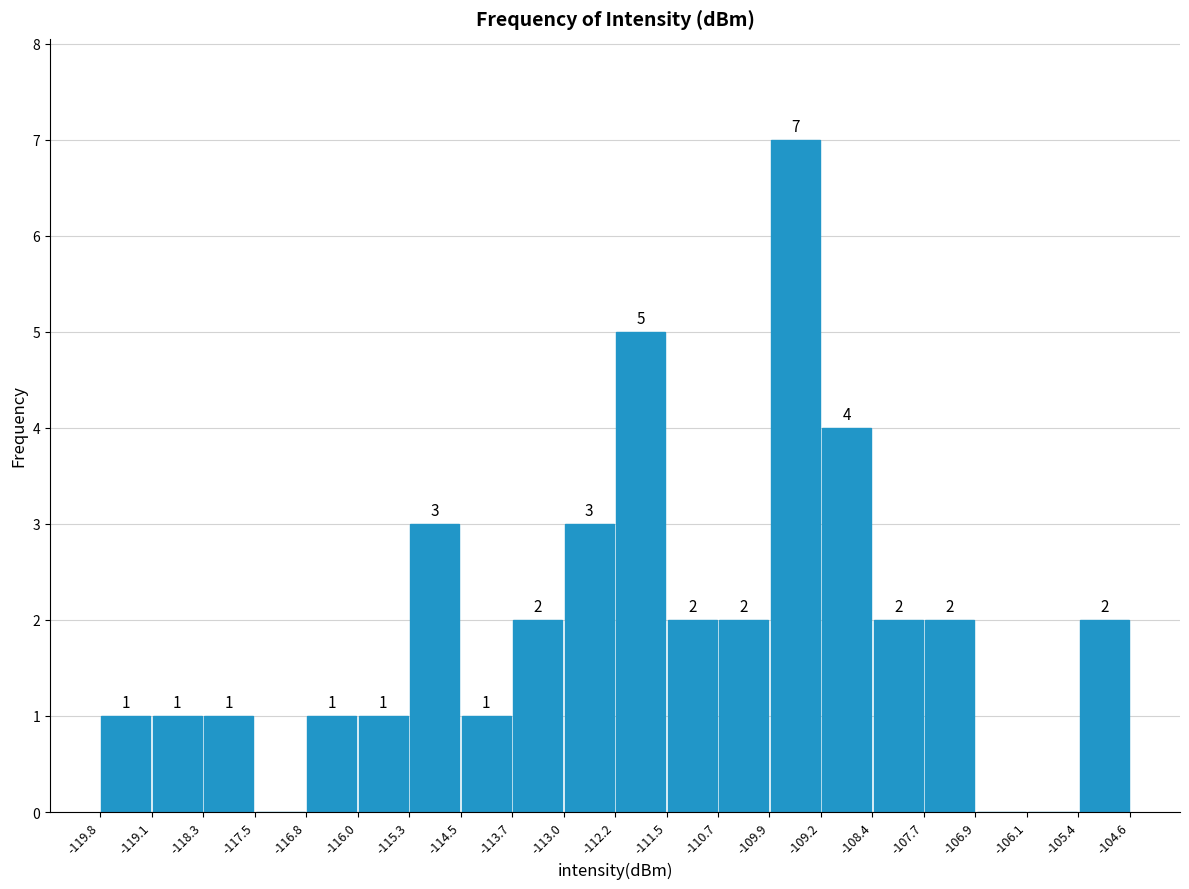

Which range on the x-axis has the tallest bar?

-109.9 to -109.2